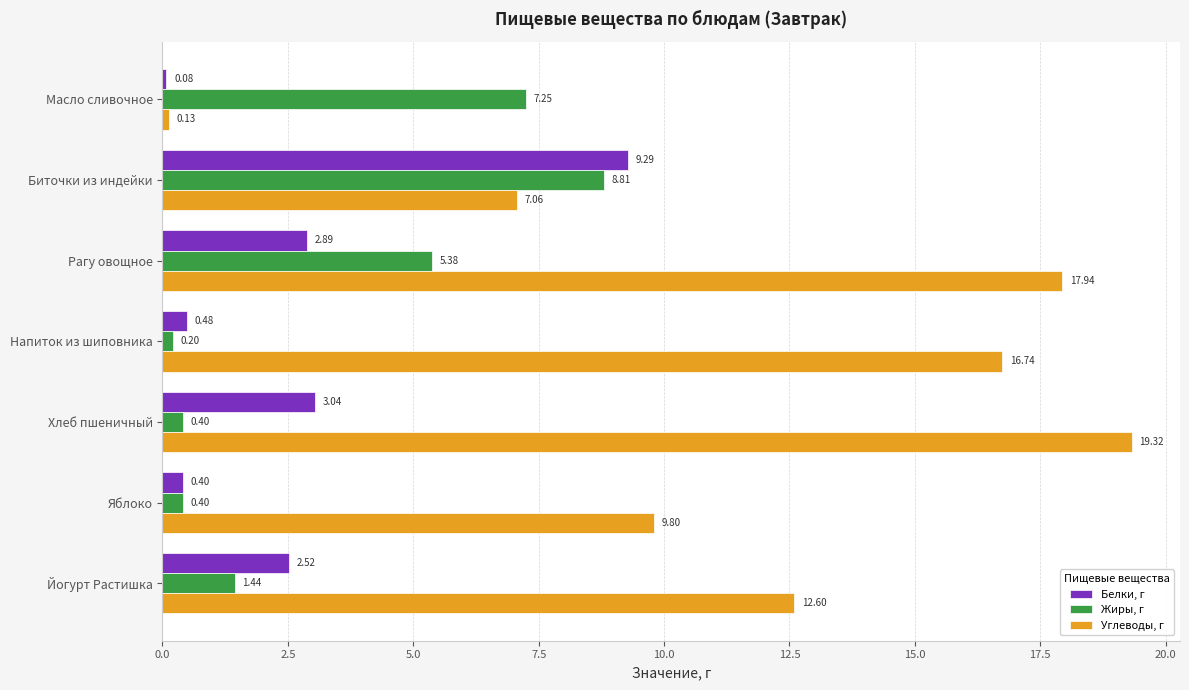

What is the difference between the maximum and minimum values in the Жиры, г series?

8.6